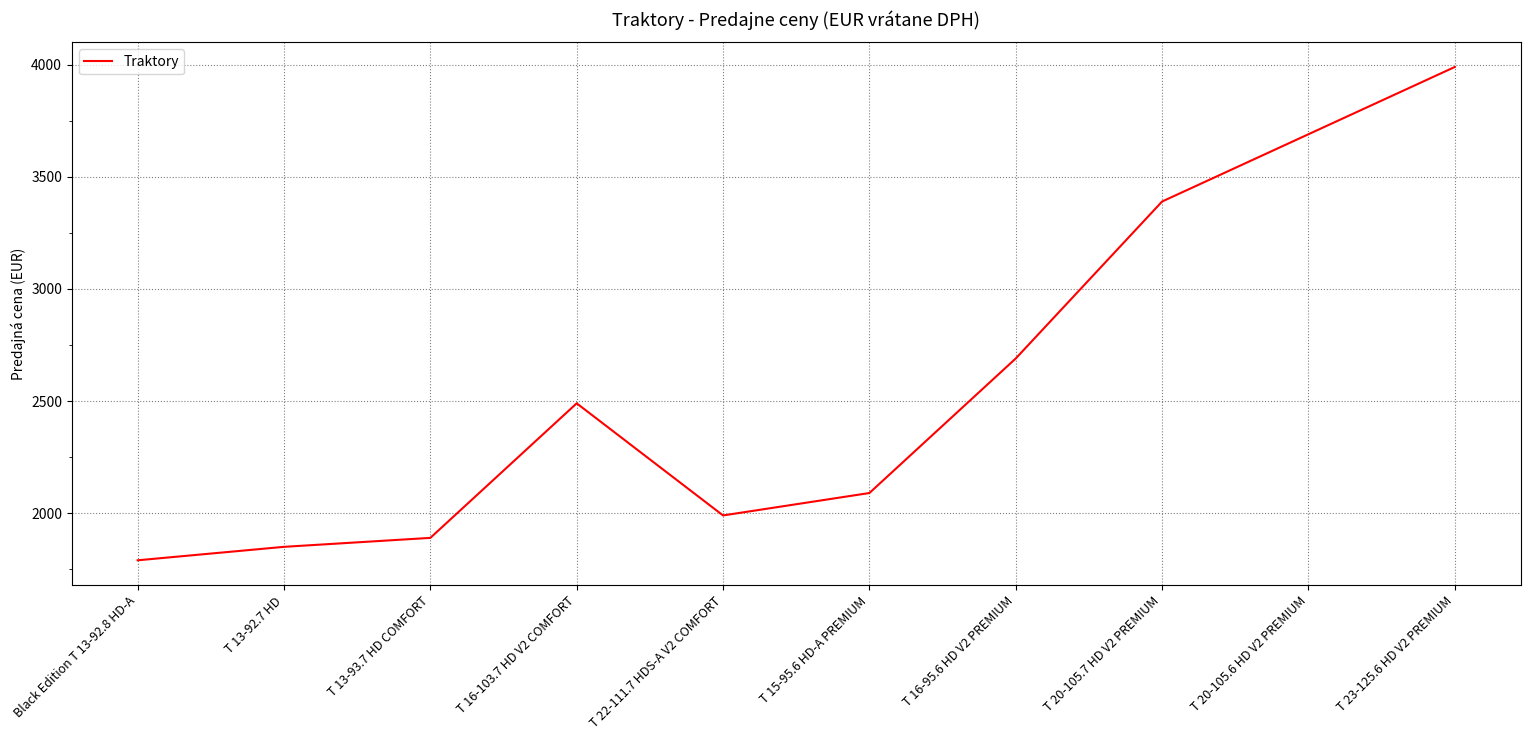

What is the sum of the values at T 23-125.6 HD V2 PREMIUM and T 22-111.7 HDS-A V2 COMFORT?

5980